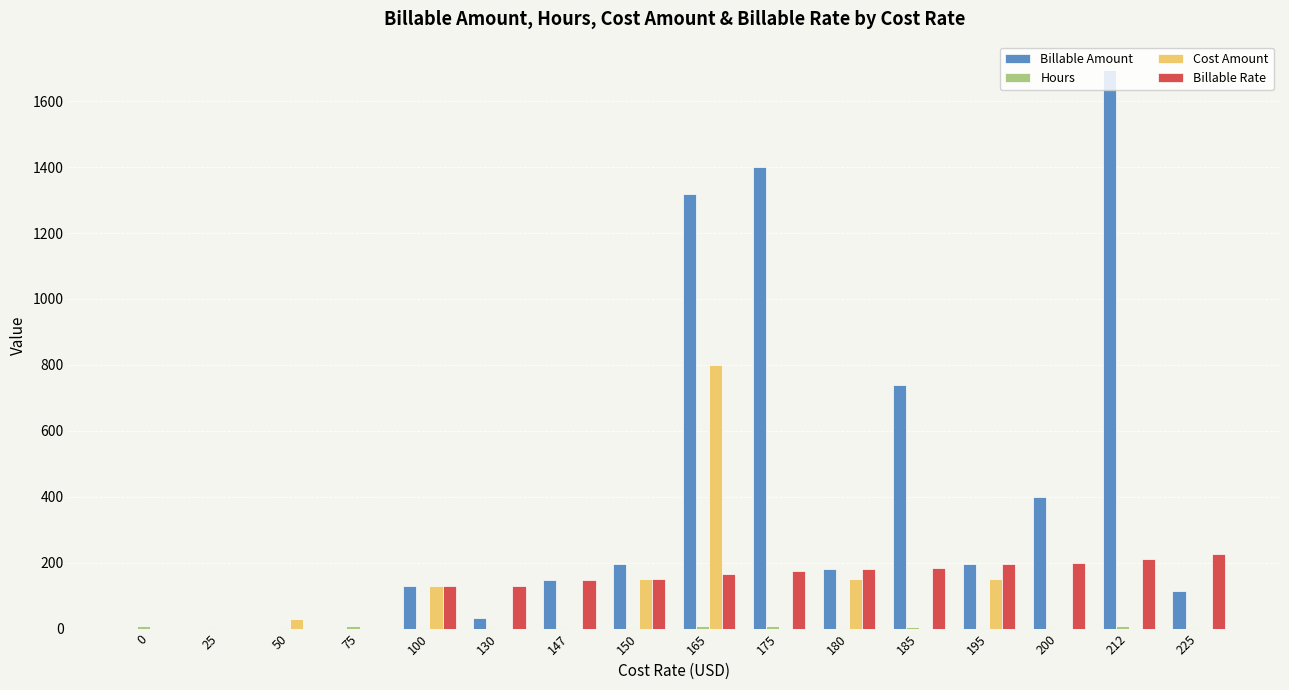

How many groups of bars are there?

16